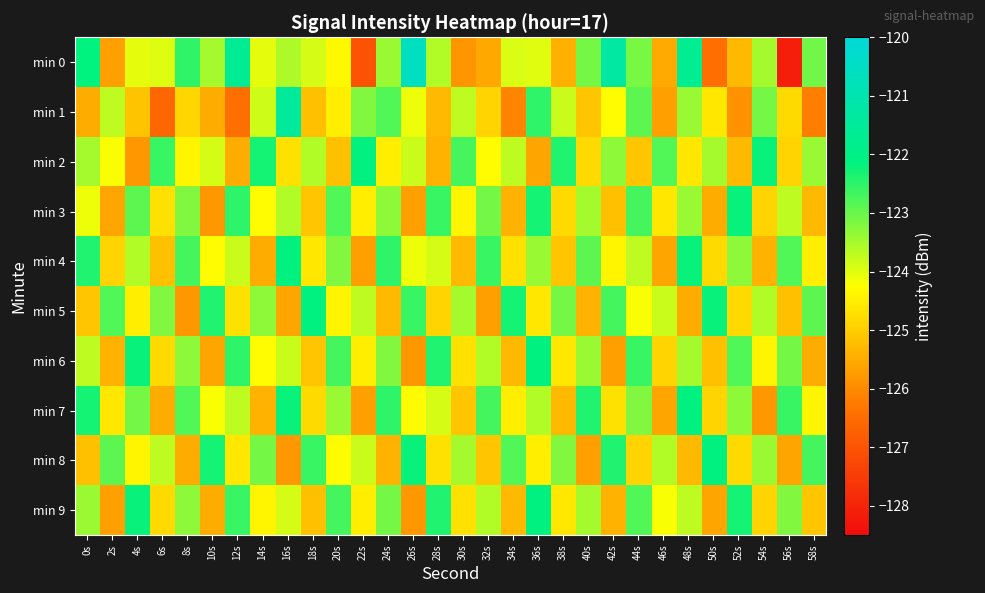

At which category is the sum across all series the highest?

36s